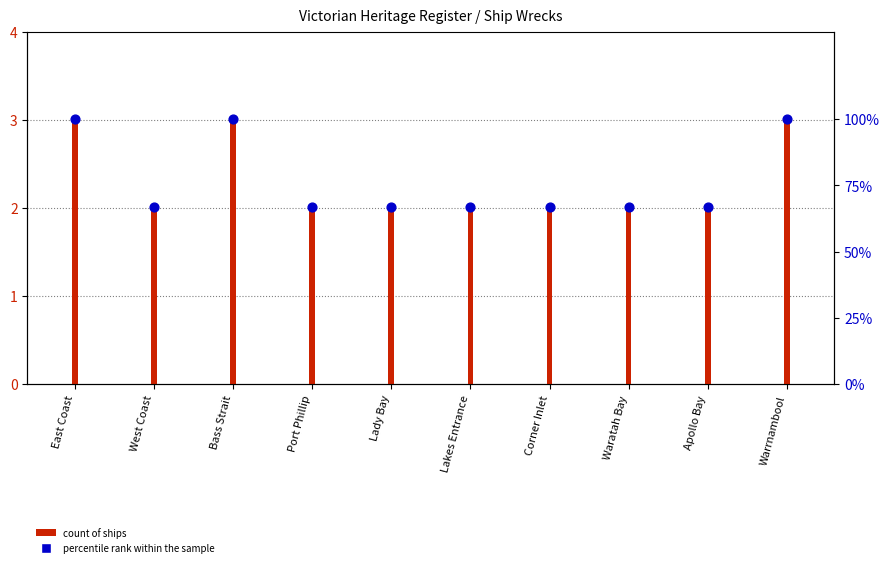

What is the ratio of the value at West Coast to the value at Waratah Bay?

1.0